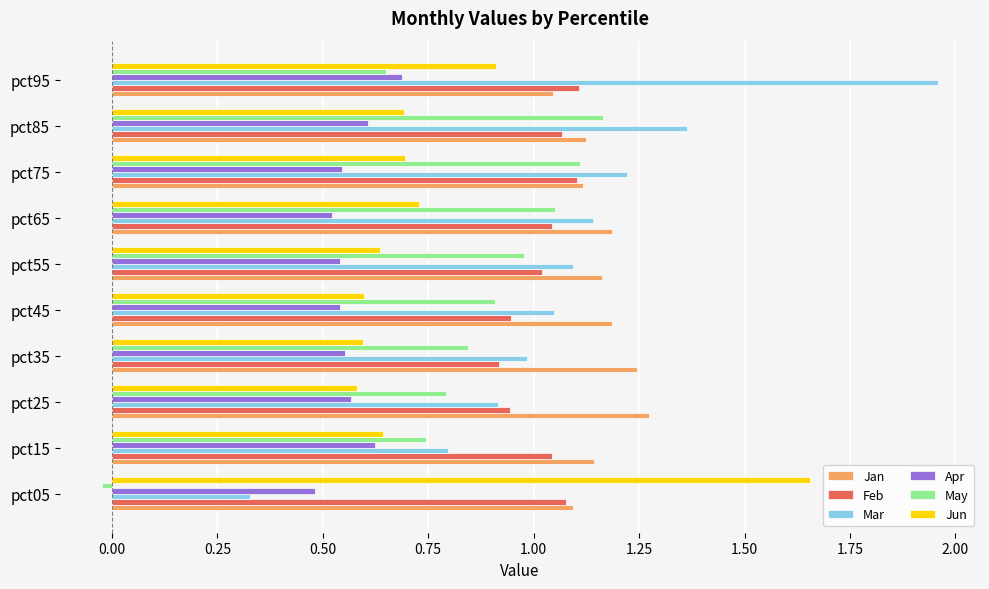

At which category does the chart reach its minimum across all series?

pct05